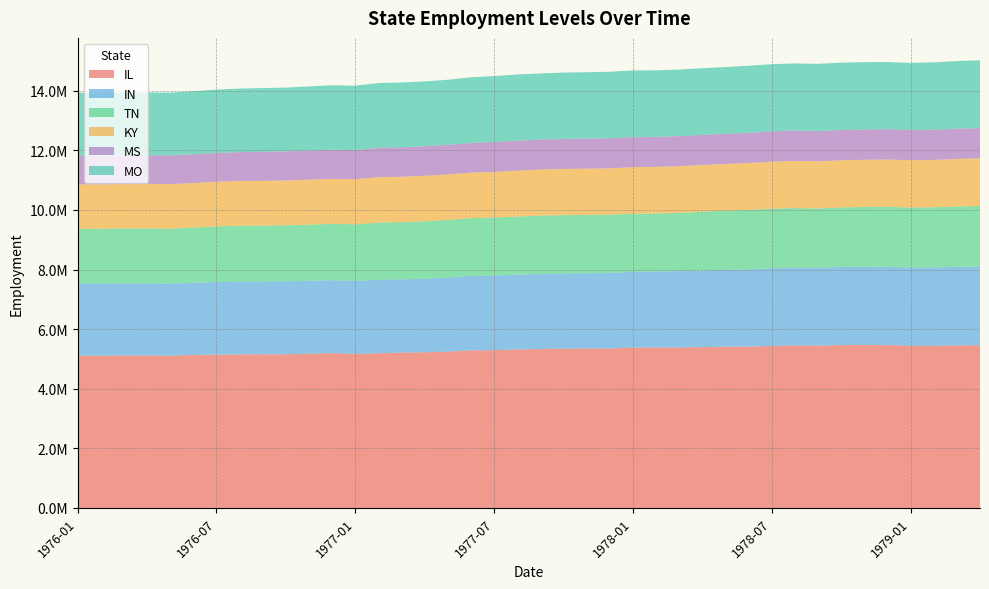

Reading right to left, list all the values displayed in this chart.

IL: 5462100	5451000	5438200	5440600	5464300	5468900	5468000	5446300	5455600	5436700	5413900	5410800	5395600	5386800	5383400	5384800	5349700	5349200	5347400	5332800	5317900	5294700	5286300	5245700	5224700	5211700	5189600	5169400	5197800	5174200	5155900	5155400	5154800	5145100	5133500	5108400	5116900	5115100	5111800	5107700
IN: 2645100	2639900	2635500	2626800	2628400	2621400	2619200	2618200	2612900	2605400	2590900	2579500	2572700	2558400	2551500	2540800	2533600	2528000	2520300	2518200	2509700	2505000	2499000	2484900	2466000	2459300	2471000	2445400	2445200	2447400	2451000	2445100	2439300	2432800	2423100	2418100	2420400	2424400	2420100	2423600
TN: 2027800	2025200	2015900	2013500	2014100	2010000	1997300	1986100	1995500	1998800	1997300	1986000	1972900	1958100	1942900	1946200	1956400	1956400	1957800	1958900	1950400	1947200	1938800	1936000	1929900	1920000	1914400	1902100	1890600	1882900	1877800	1875100	1878500	1870500	1851600	1844000	1844700	1840700	1839700	1833100
KY: 1596500	1594200	1589600	1589100	1585400	1583700	1582700	1581800	1581500	1579000	1572800	1569000	1566200	1567900	1567500	1562800	1557600	1553500	1550300	1545500	1541800	1529200	1528800	1524700	1525700	1524100	1523700	1511300	1509200	1509300	1503600	1502300	1500700	1497100	1495400	1495700	1493600	1492000	1487900	1492400
MS: 1015300	1017000	1015100	1016800	1018600	1015600	1017200	1017200	1020200	1018700	1015500	1012800	1012700	1008300	1005400	1006200	1009500	1009400	1007800	1006500	1005000	1001400	1000200	995900	991700	987500	986400	980100	981400	980500	976000	972000	969600	968500	966400	964200	961200	962400	963300	965300
MO: 2276700	2269600	2261800	2248800	2254100	2261800	2258500	2254200	2251300	2254000	2250300	2238400	2238000	2233700	2234700	2241900	2231400	2226400	2226800	2220700	2222500	2214500	2199100	2183300	2174400	2177300	2172900	2162000	2159600	2151700	2143800	2140800	2130800	2127000	2114300	2107400	2107400	2107000	2108100	2111100